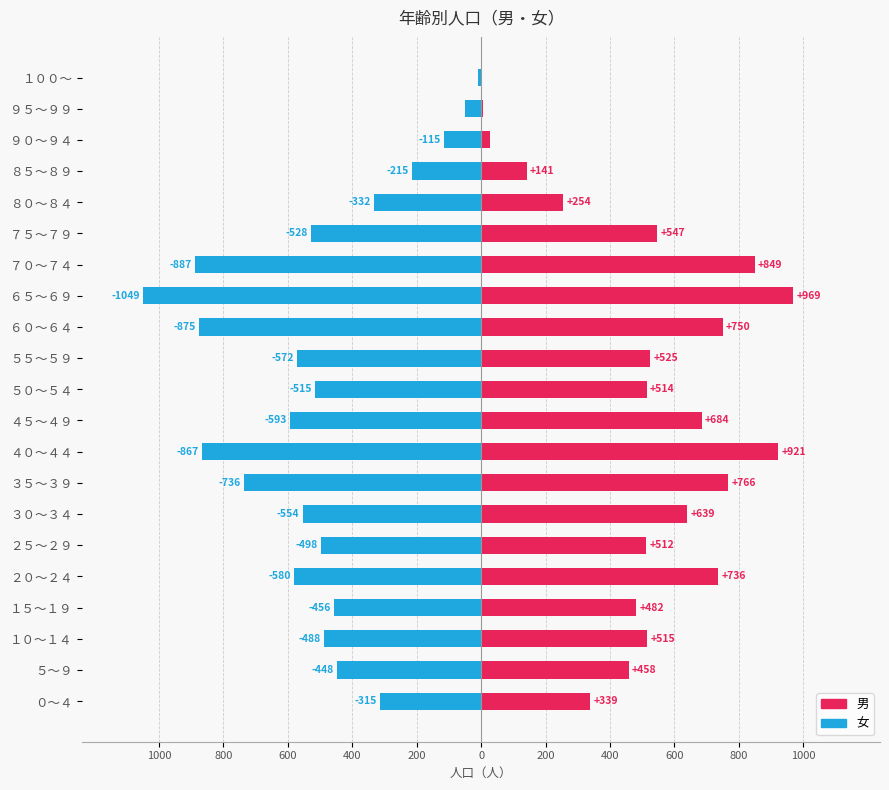

Are the bars horizontal?

Yes